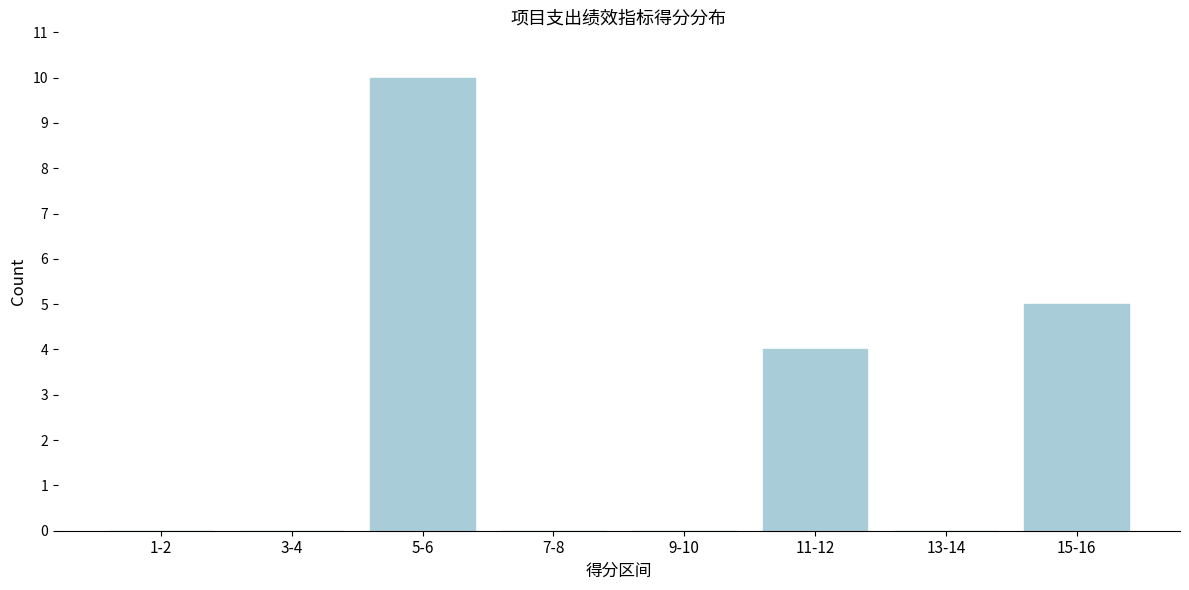

Reading right to left, extract all data points from this chart.

15-16=5	13-14=0	11-12=4	9-10=0	7-8=0	5-6=10	3-4=0	1-2=0